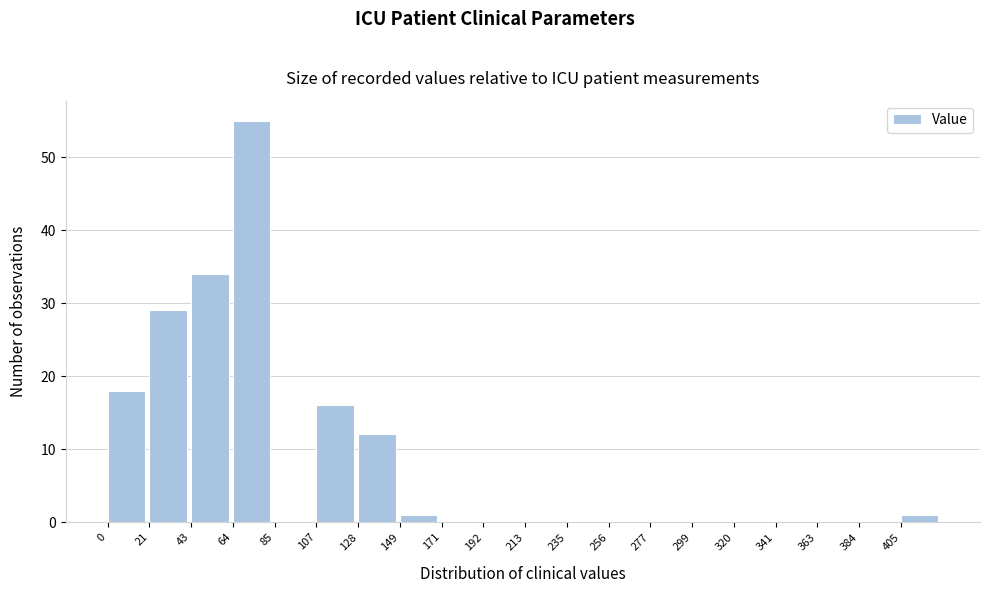

Which range on the x-axis has the tallest bar?

65 to 85